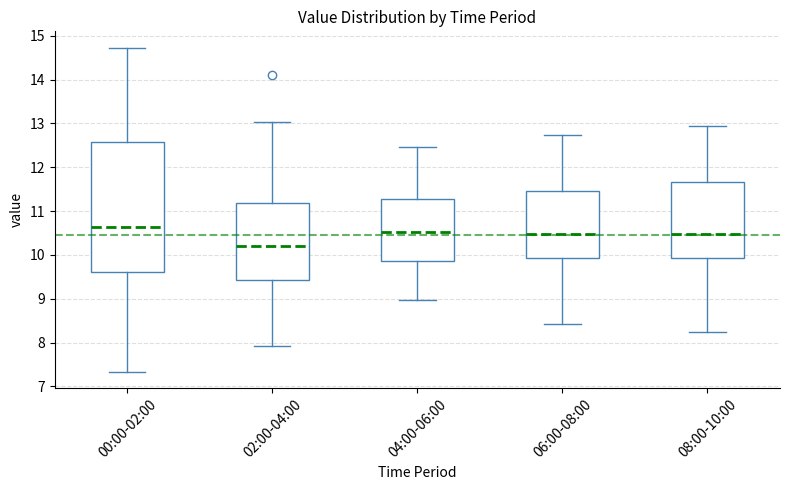

Reading left to right, transcribe this box plot: for each box, give where its median line is, the range the box spans, and where its two whiskers end, as read against the y-axis. The values are not printed on the chart, so give them approximately, as read against the axis.

00:00-02:00: median 10.6, box 9.6 to 12.6, whiskers 7.3 to 14.7
02:00-04:00: median 10.2, box 9.4 to 11.2, whiskers 7.9 to 13.0
04:00-06:00: median 10.5, box 9.9 to 11.3, whiskers 9.0 to 12.5
06:00-08:00: median 10.5, box 9.9 to 11.5, whiskers 8.4 to 12.7
08:00-10:00: median 10.5, box 9.9 to 11.7, whiskers 8.2 to 12.9